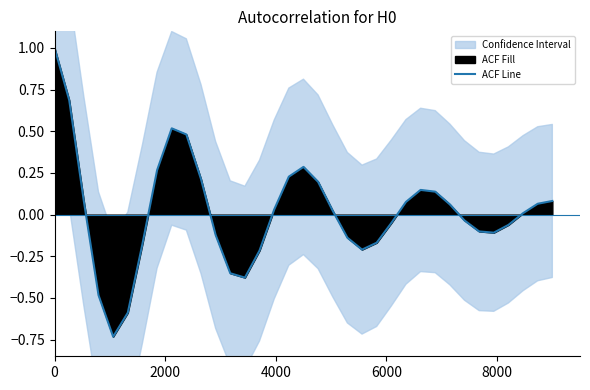

The value at 10 is 0.3. True or false?

False